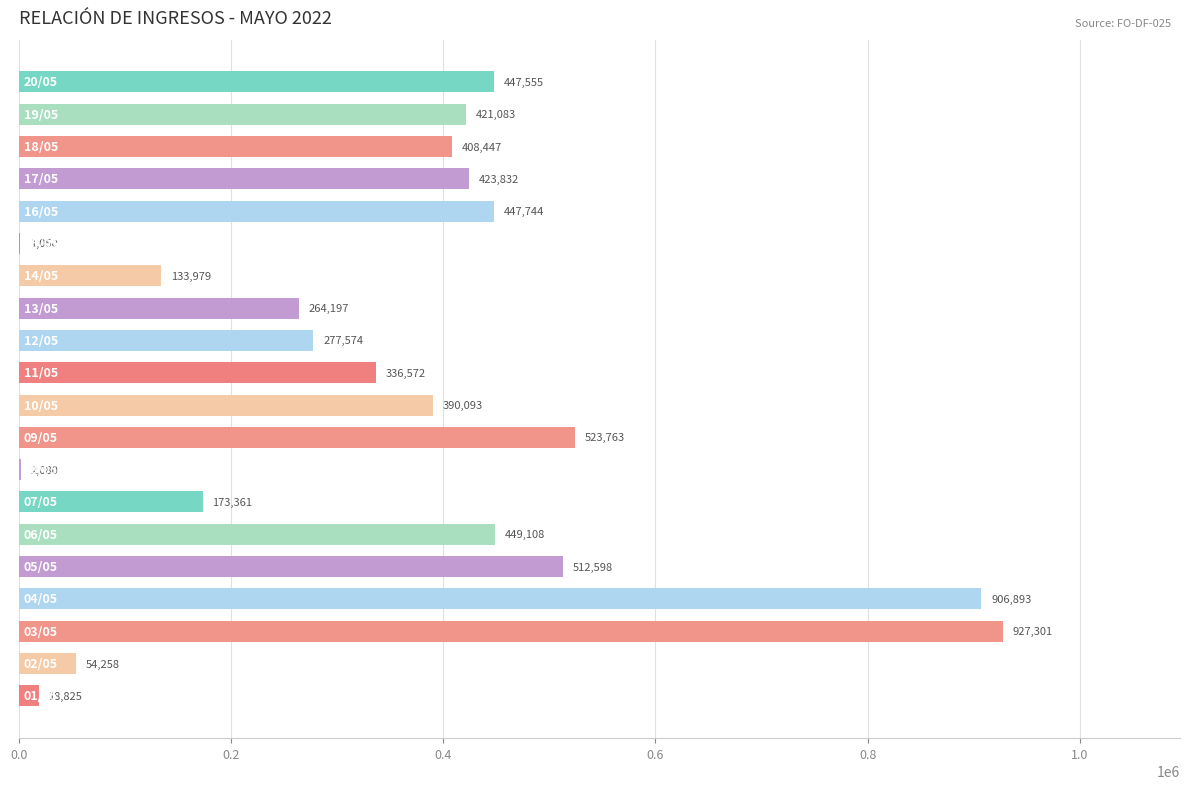

What is the greatest value displayed?

927301.0